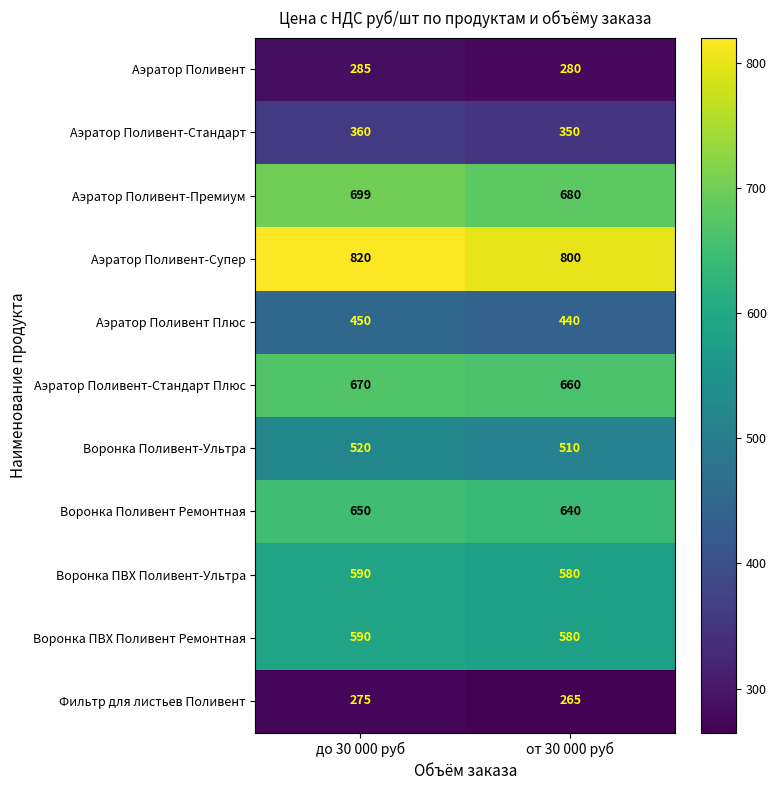

What is the spread (max minus min) of values at от 30 000 руб?

535